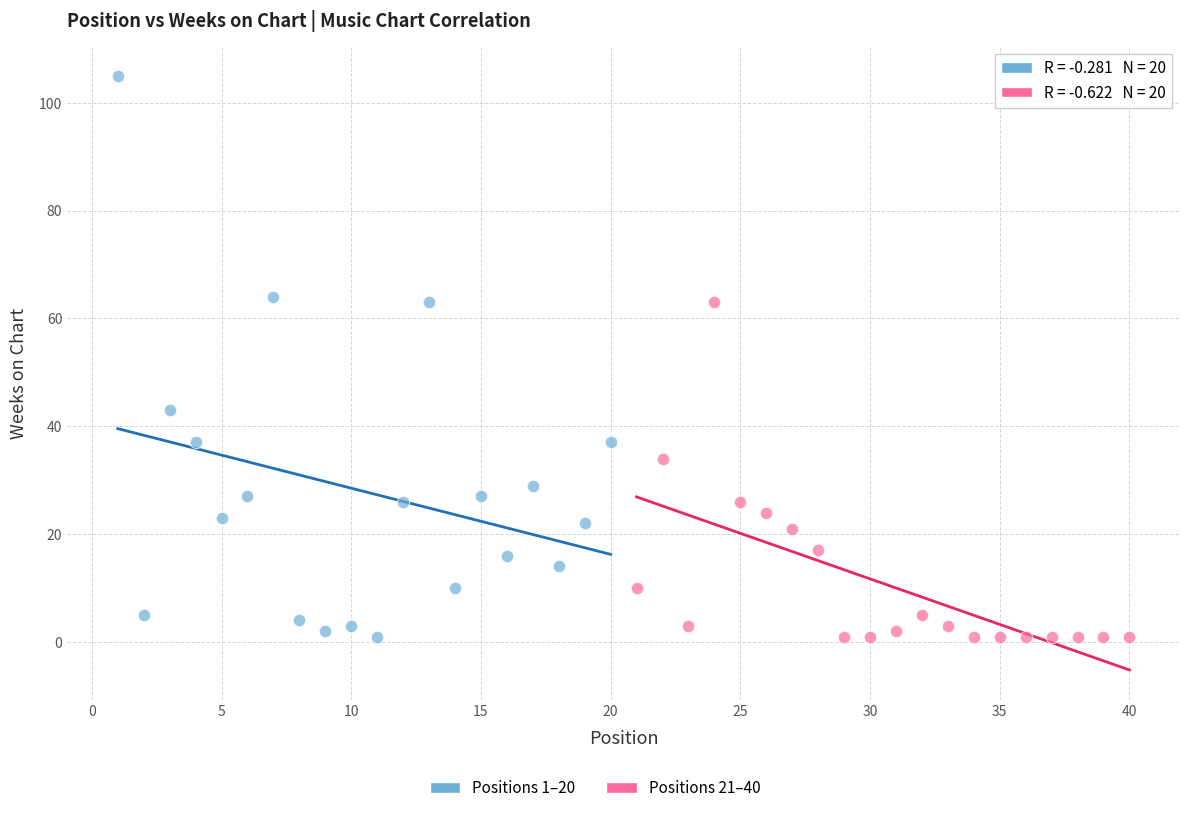

Which series has the largest Y range (max minus min)?

Positions 1–20